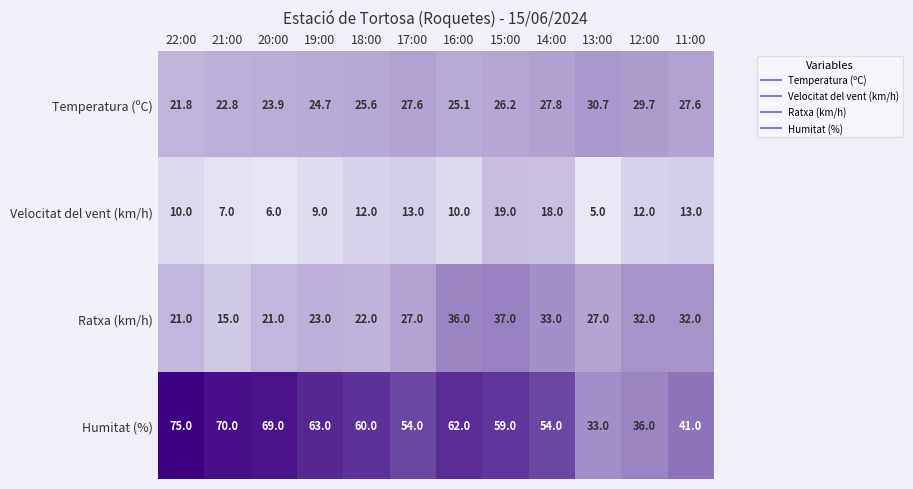

At which label does Ratxa (km/h) reach its minimum?

21:00